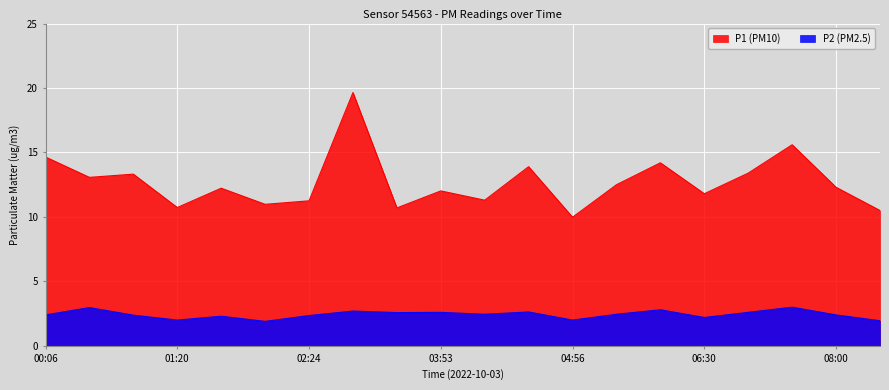

Which category has the lowest value across all series?

02:04